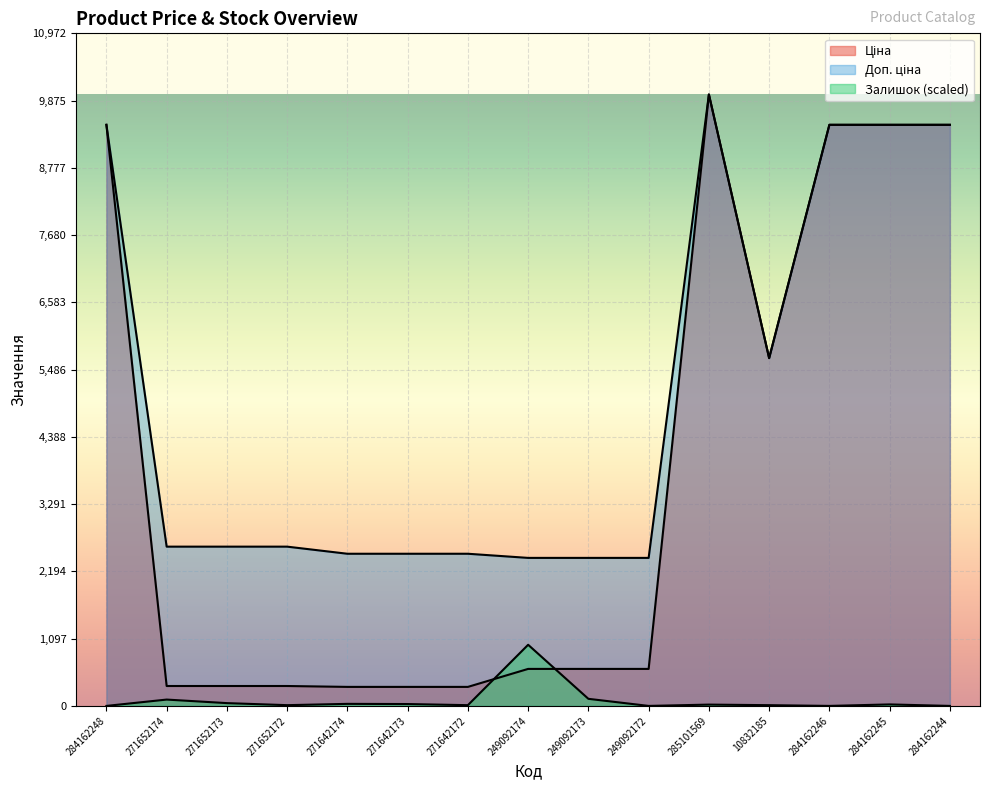

How many lines are shown in the chart?

3